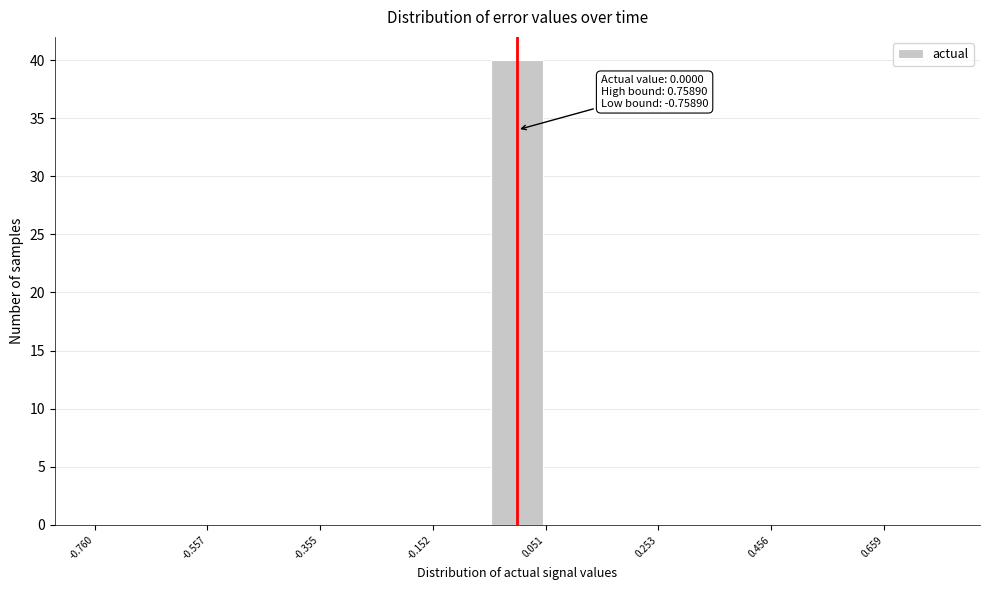

Around what value on the x-axis is the tallest bar? Give the approximate position of its centre, as read against the axis.

0.00